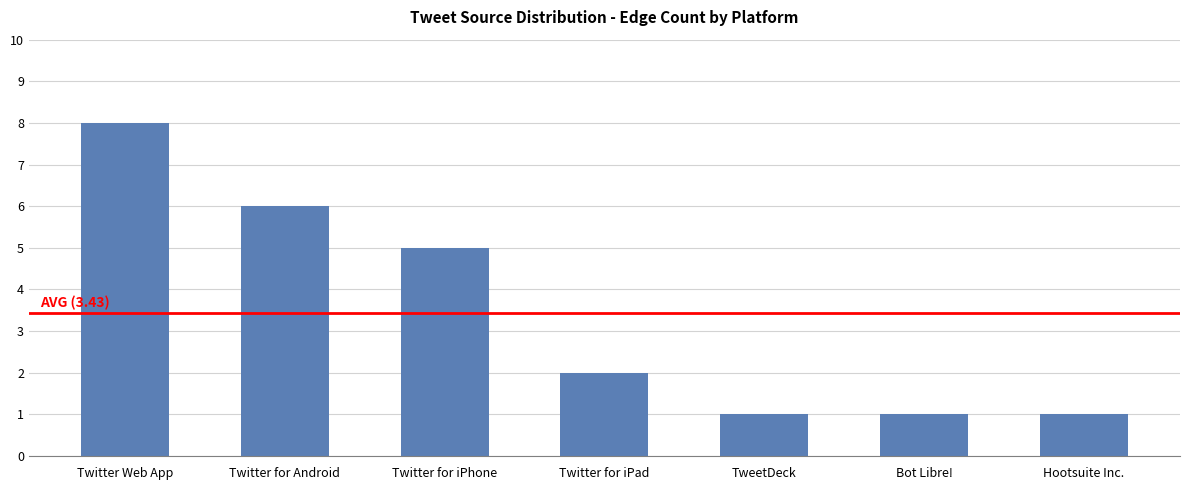

Approximately how many times larger is the value at TweetDeck compared to Twitter for iPad?

0.5